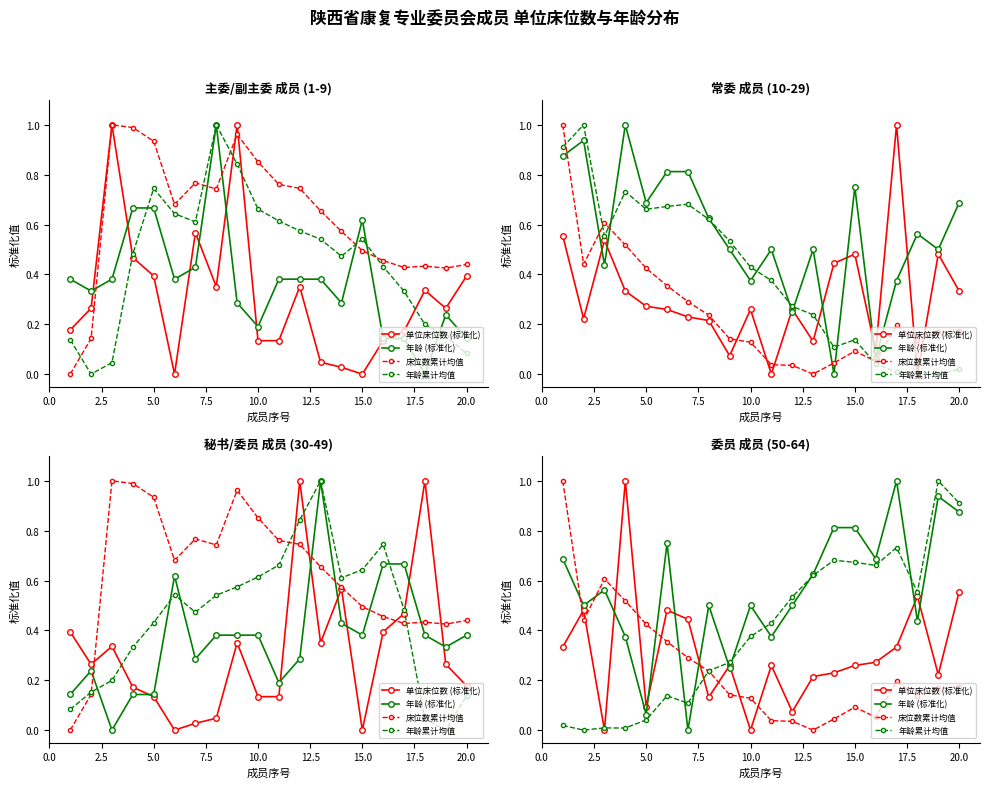

Which series has the largest range (max minus min)?

单位床位数 (标准化)